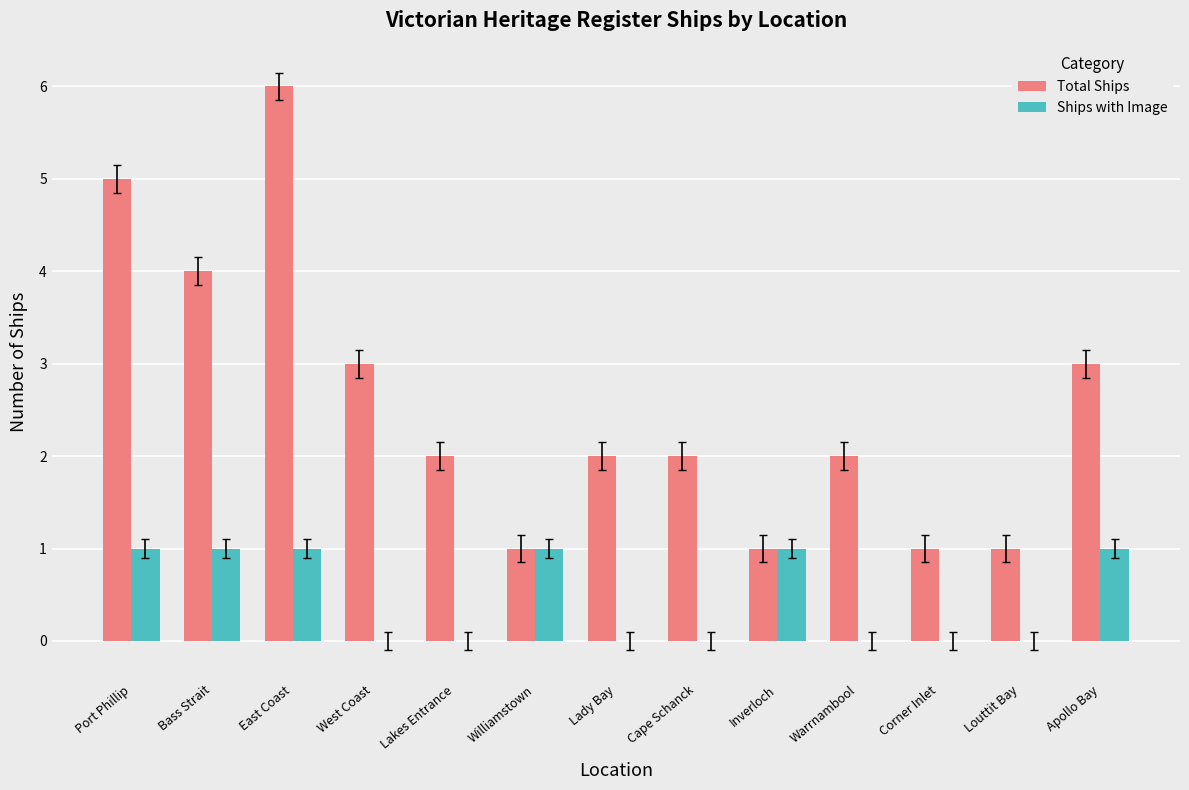

Which series has the largest total across all categories?

Total Ships